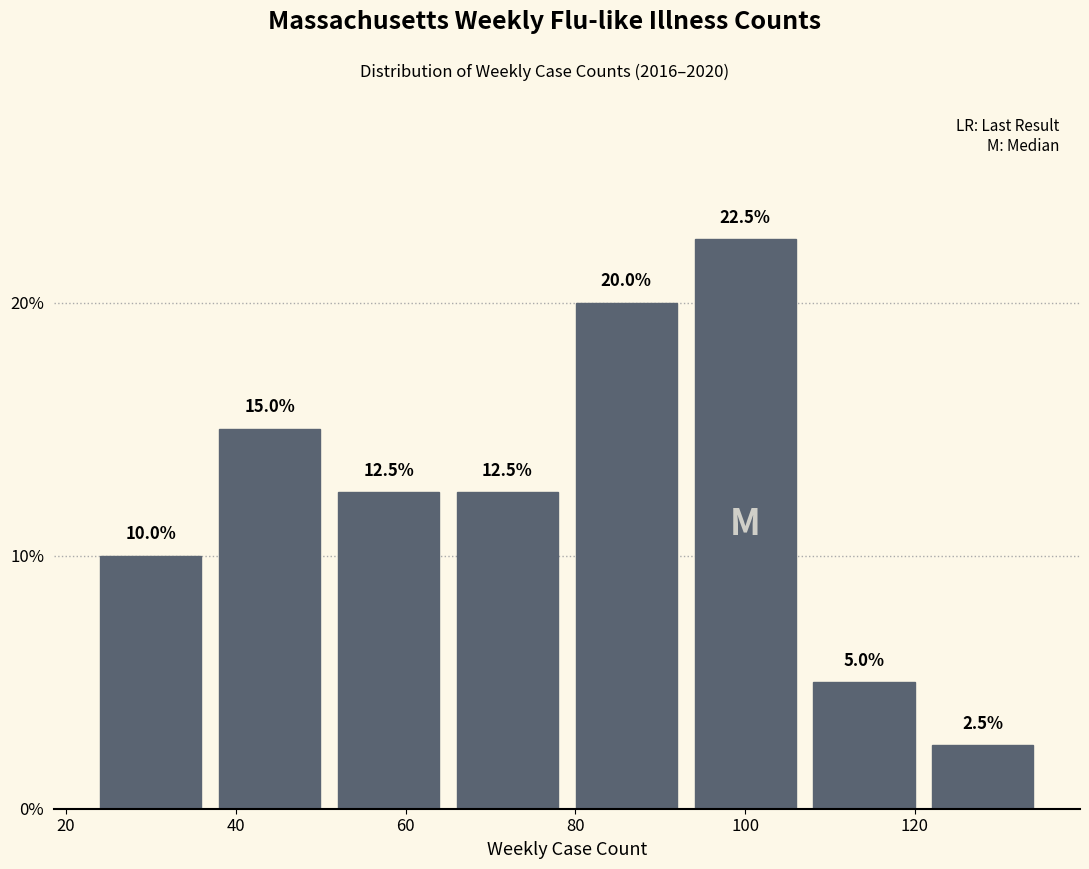

Reading left to right, transcribe this chart: for each bar, give the range it covers on the x-axis and its height. The bar edges are not printed on the chart, so give them approximately, as read against the axis.

23 to 37: 10.0
37 to 51: 15.0
51 to 65: 12.5
65 to 79: 12.5
79 to 93: 20.0
93 to 107: 22.5
107 to 121: 5.0
121 to 135: 2.5